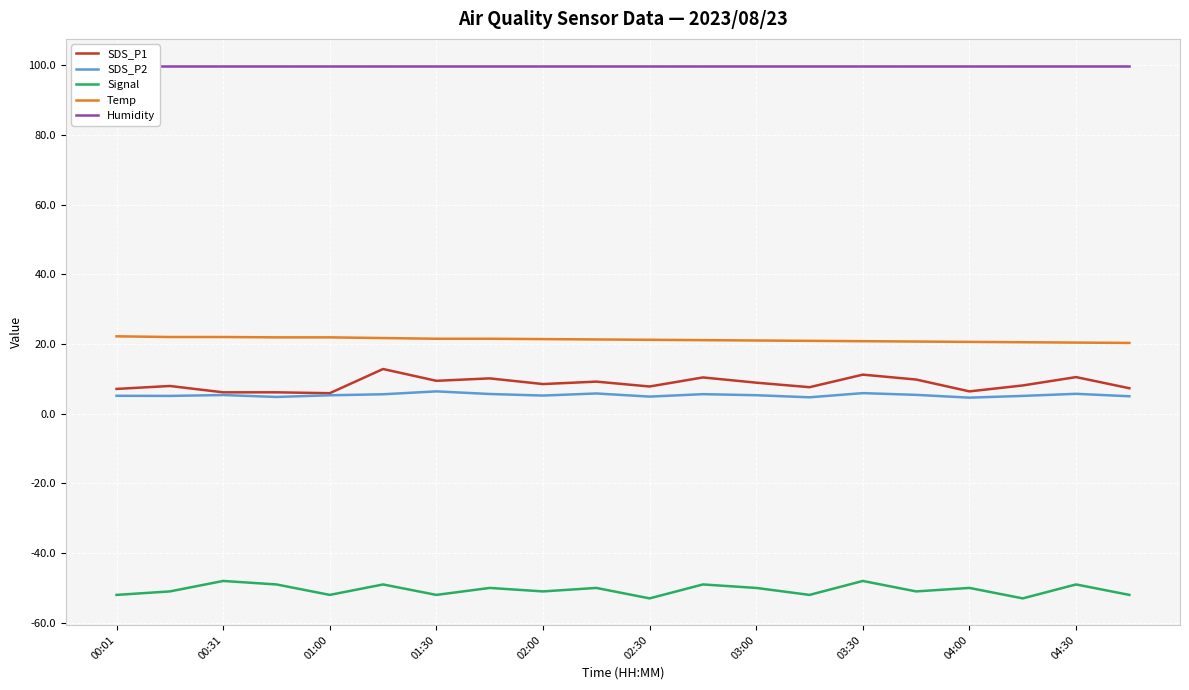

What position from the right is 17?

3